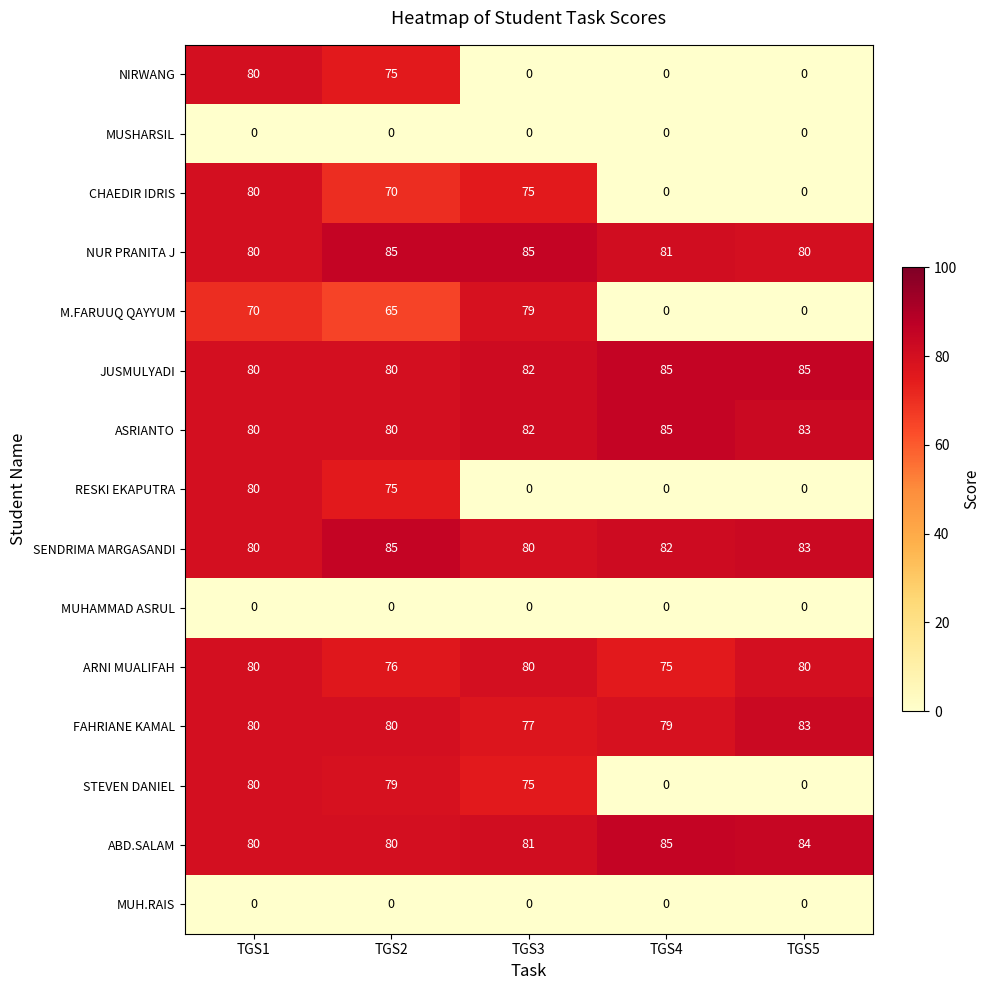

What is the total value across all series at TGS1?

950